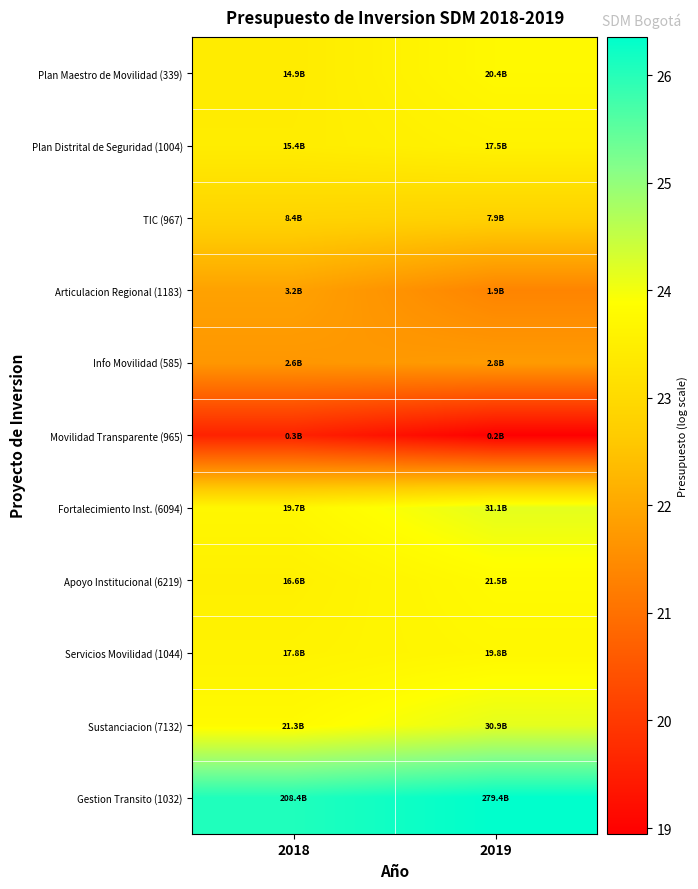

Reading right to left, transcribe all the data shown in this chart.

Plan Maestro de Movilidad (339): 2019=23.7	2018=23.4
Plan Distrital de Seguridad (1004): 2019=23.6	2018=23.5
TIC (967): 2019=22.8	2018=22.9
Articulacion Regional (1183): 2019=21.4	2018=21.9
Info Movilidad (585): 2019=21.8	2018=21.7
Movilidad Transparente (965): 2019=18.9	2018=19.6
Fortalecimiento Inst. (6094): 2019=24.2	2018=23.7
Apoyo Institucional (6219): 2019=23.8	2018=23.5
Servicios Movilidad (1044): 2019=23.7	2018=23.6
Sustanciacion (7132): 2019=24.2	2018=23.8
Gestion Transito (1032): 2019=26.4	2018=26.1